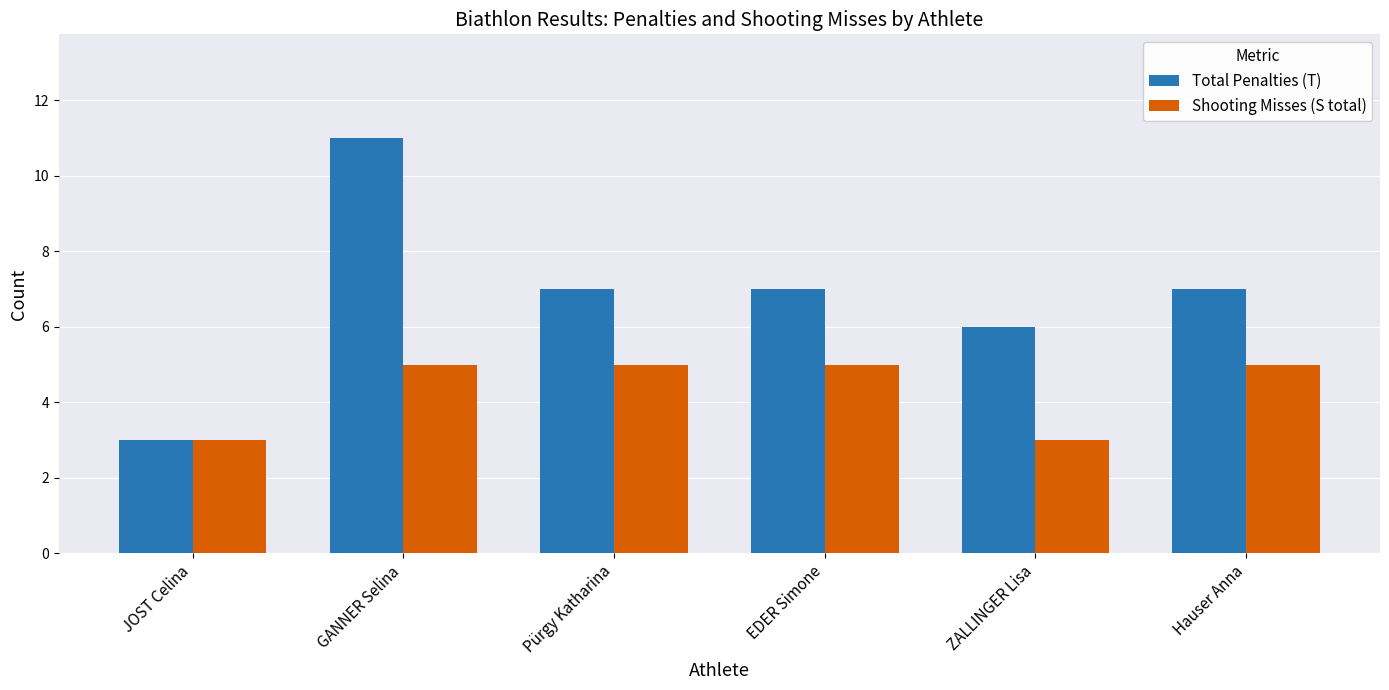

What is the maximum value for Total Penalties (T)?

11